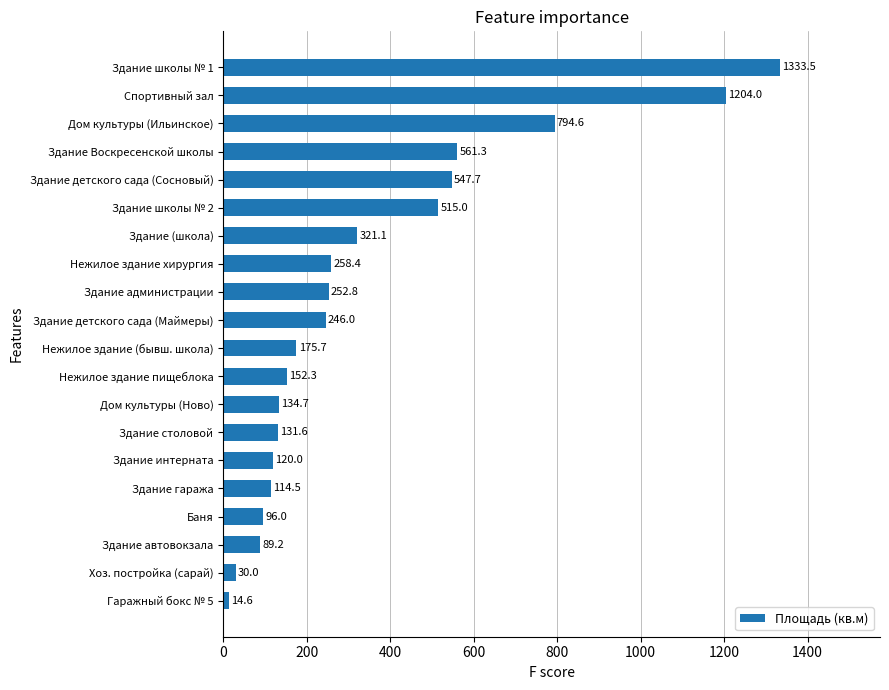

The chart shows a value of 305.3 at Нежилое здание (бывш. школа). True or false?

False